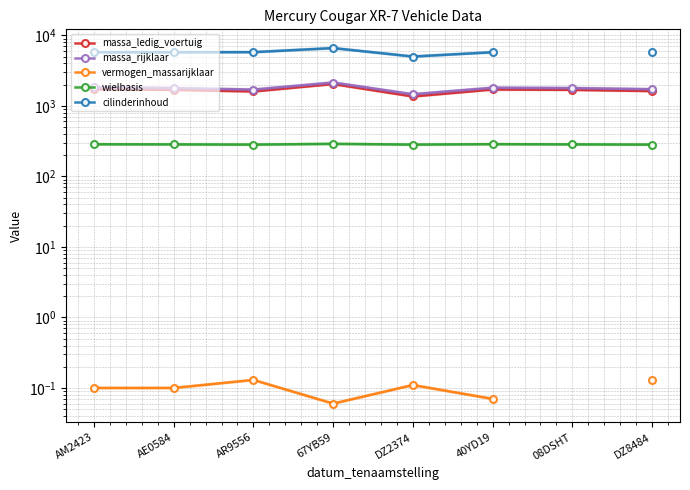

How many wielbasis values are between 282 and 286?

7